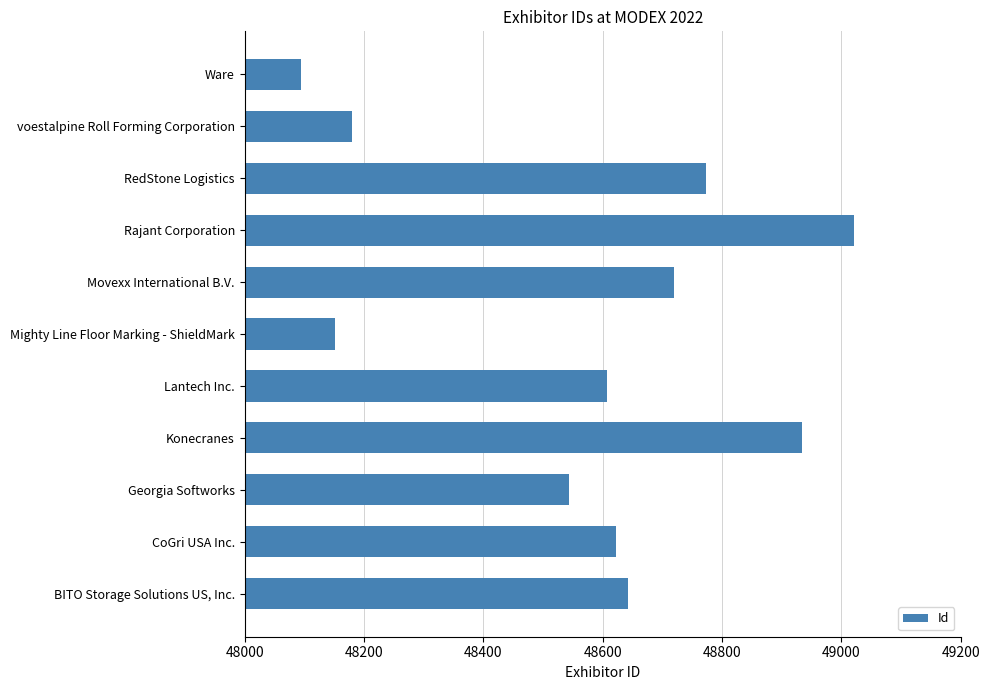

List the labels in order of value, smallest first.

Ware, Mighty Line Floor Marking - ShieldMark, voestalpine Roll Forming Corporation, Georgia Softworks, Lantech Inc., CoGri USA Inc., BITO Storage Solutions US, Inc., Movexx International B.V., RedStone Logistics, Konecranes, Rajant Corporation